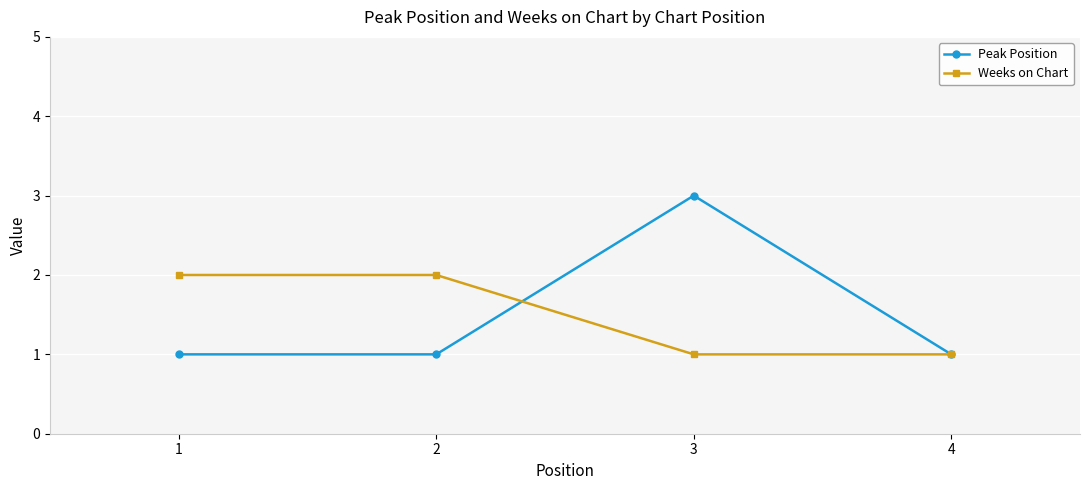

Reading left to right, list all the values displayed in this chart.

Peak Position: 1=1	2=1	3=3	4=1
Weeks on Chart: 1=2	2=2	3=1	4=1